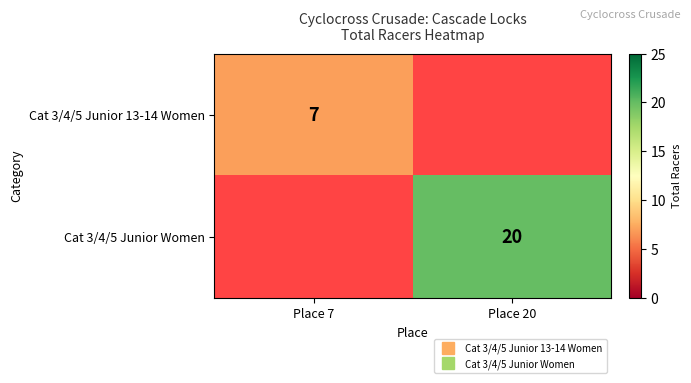

Which series has the widest spread of values?

Cat 3/4/5 Junior 13-14 Women